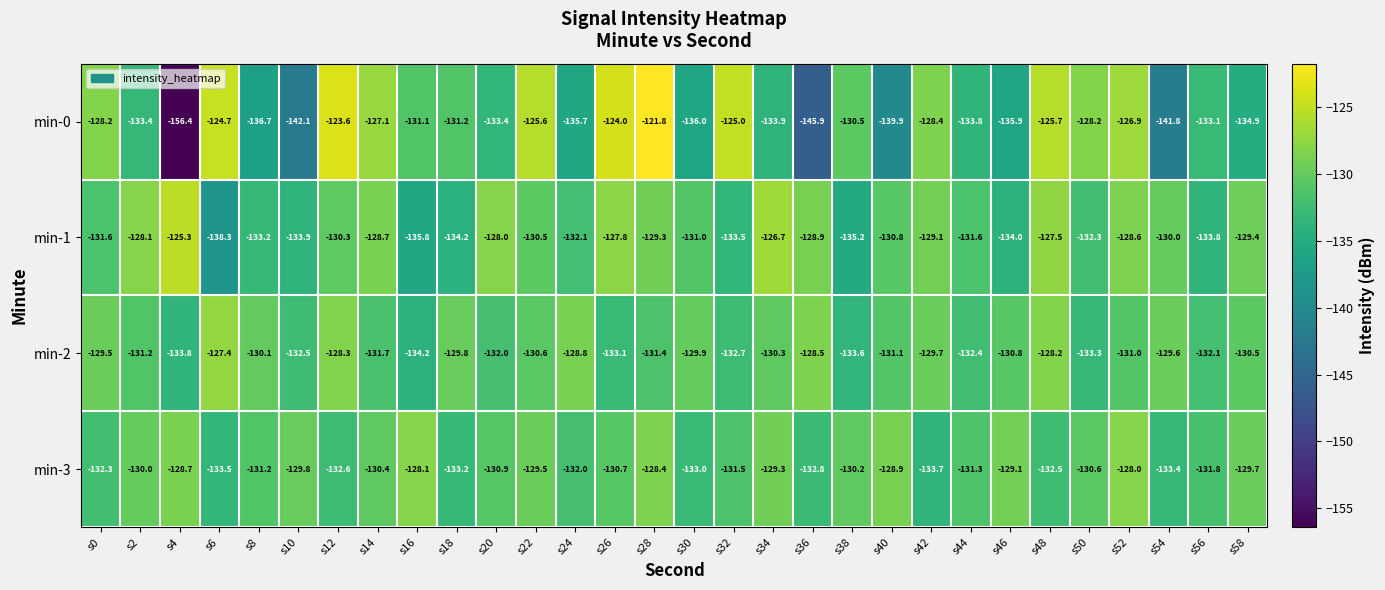

What is the minimum value for min-1?

-138.3